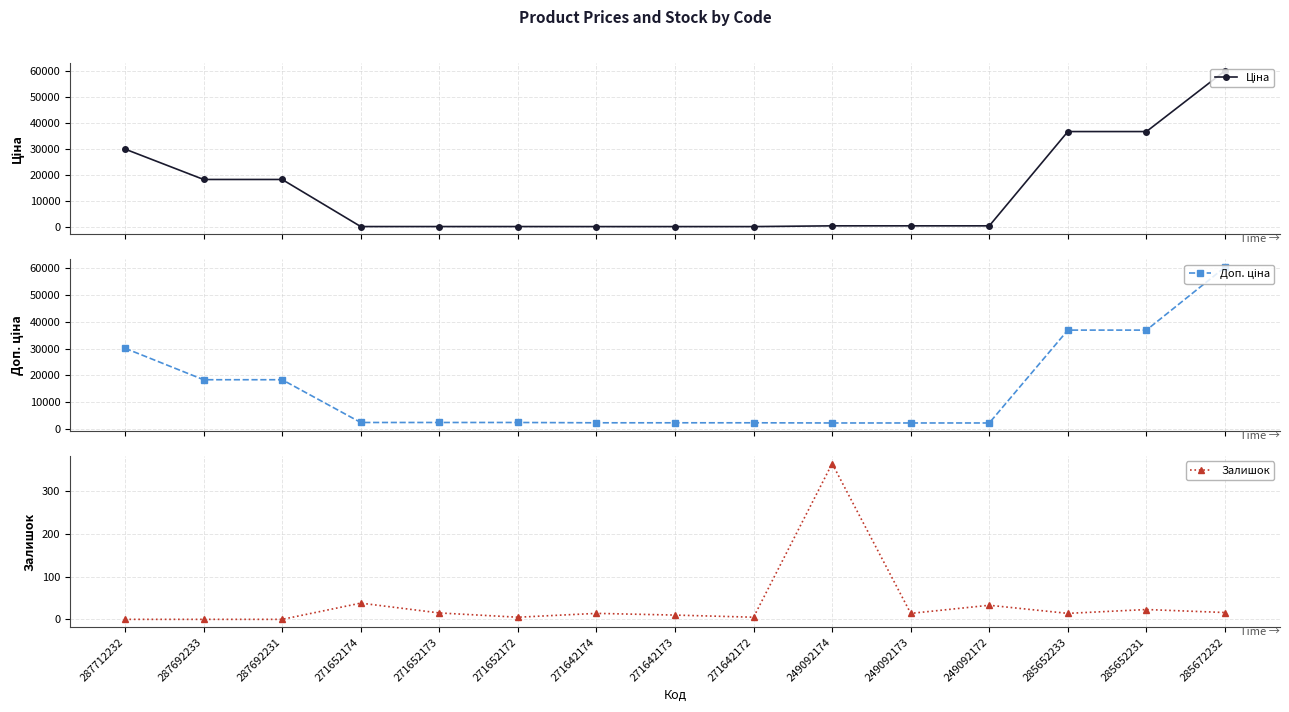

What is the total value across all series at 285652233?

73697.5